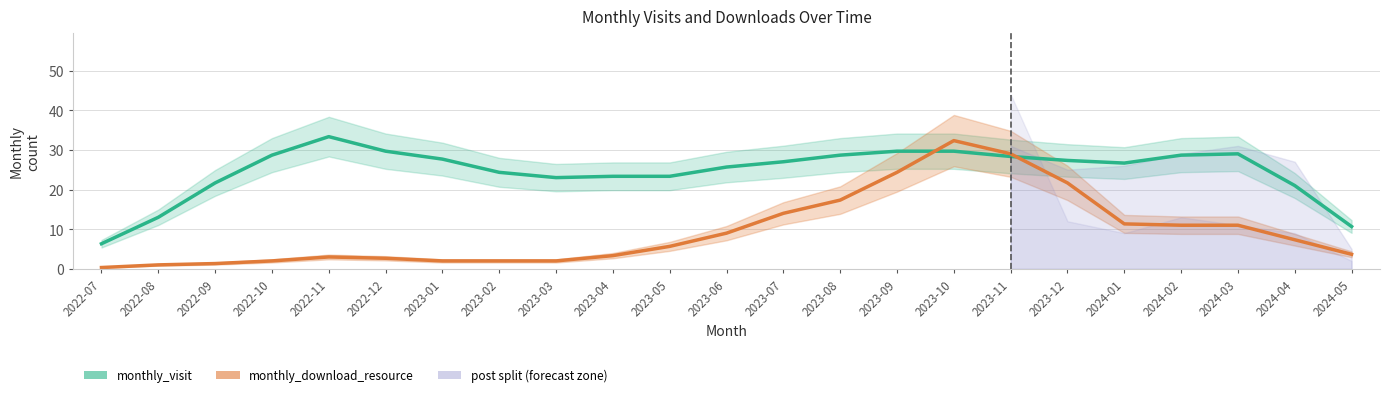

Does the chart have visible grid lines?

Yes